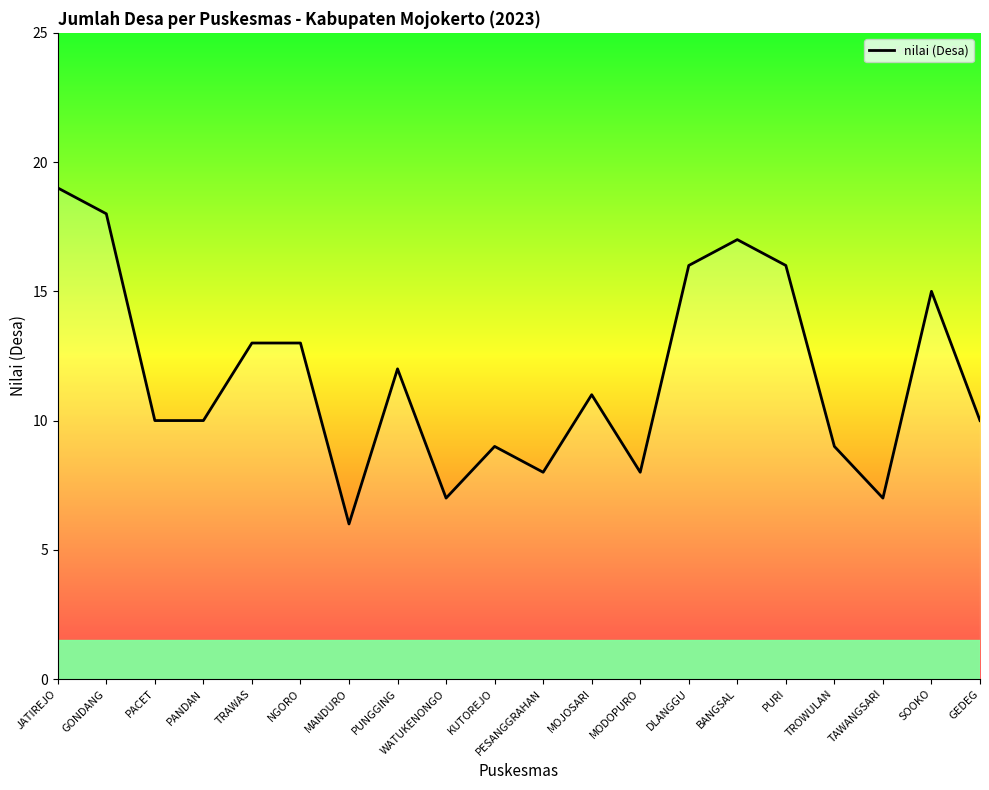

Read the value at DLANGGU, to the nearest 5.

15